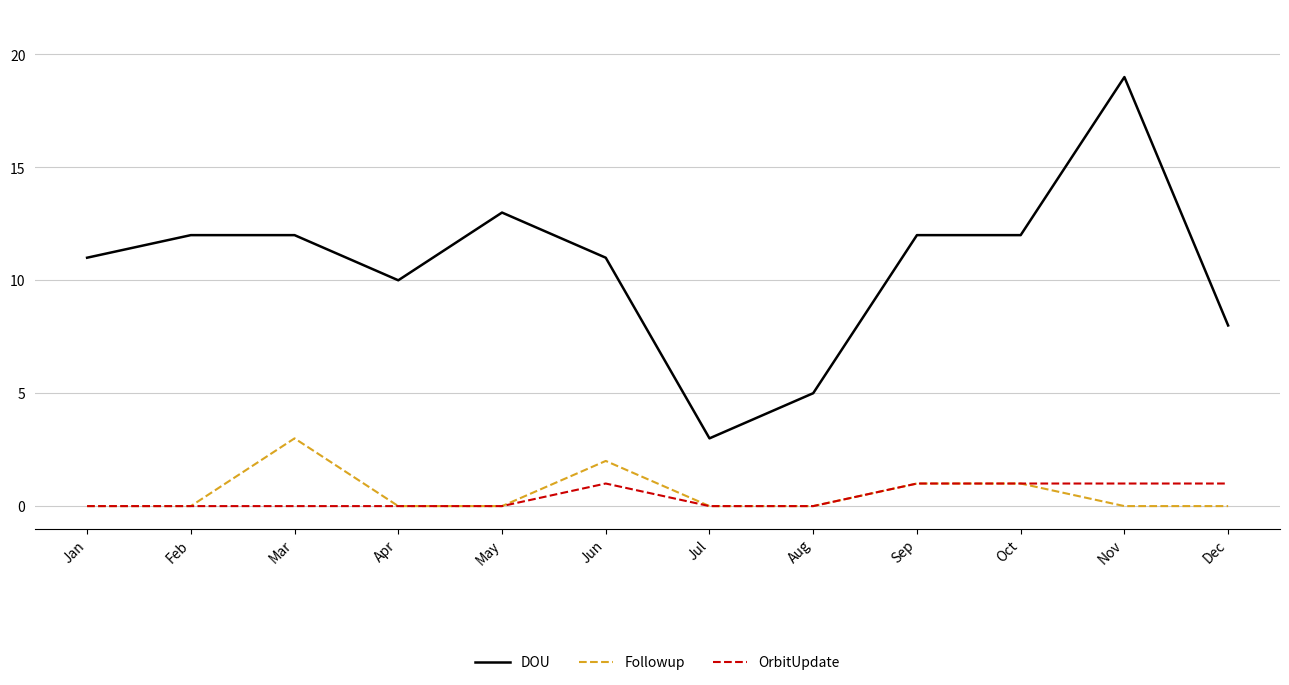

What value does the DOU series have at Jul?

3